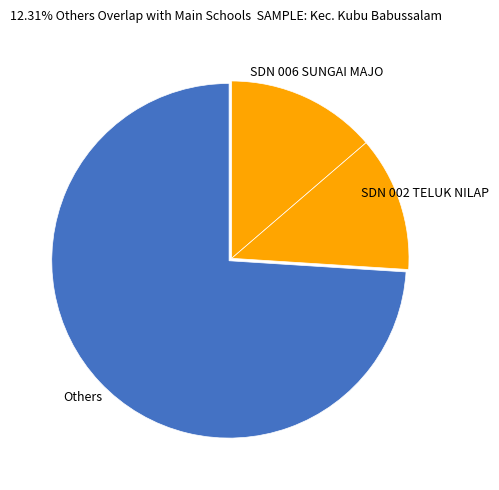

How many slices are in this pie chart?

3